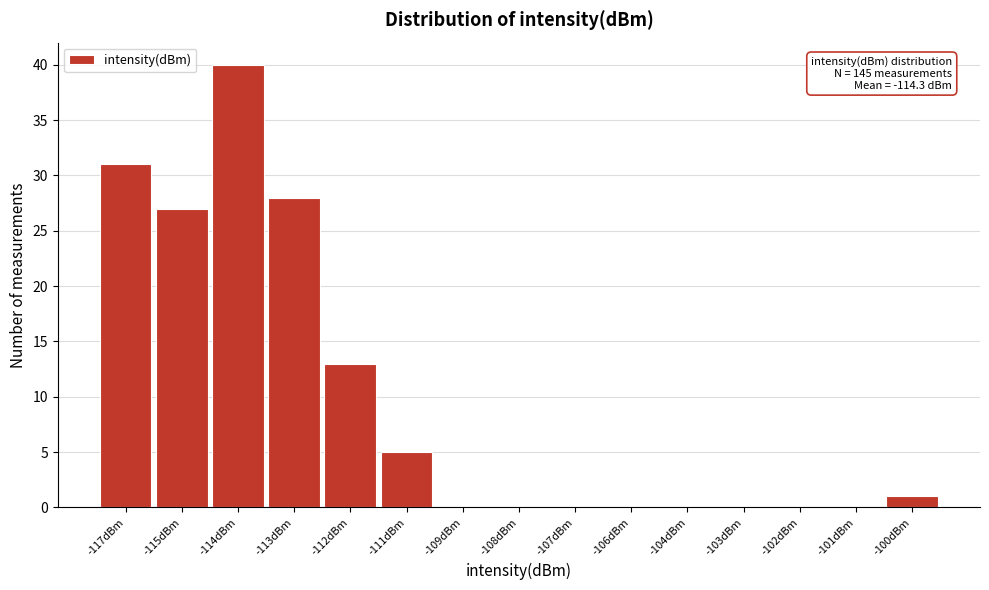

Reading right to left, transcribe all the data shown in this chart.

-100dBm=1	-101dBm=0	-102dBm=0	-103dBm=0	-104dBm=0	-106dBm=0	-107dBm=0	-108dBm=0	-109dBm=0	-111dBm=5	-112dBm=13	-113dBm=28	-114dBm=40	-115dBm=27	-117dBm=31